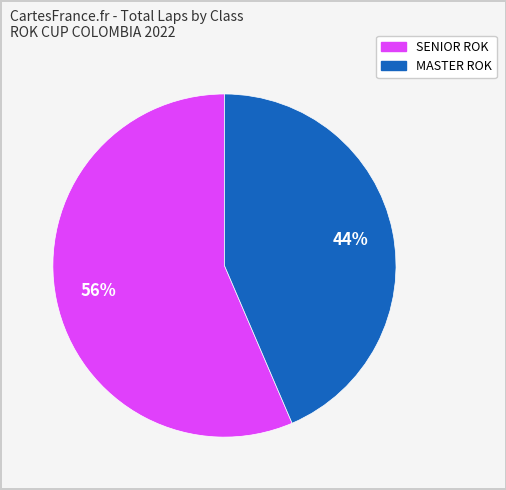

To the nearest percent, what is the average slice percentage?

50%